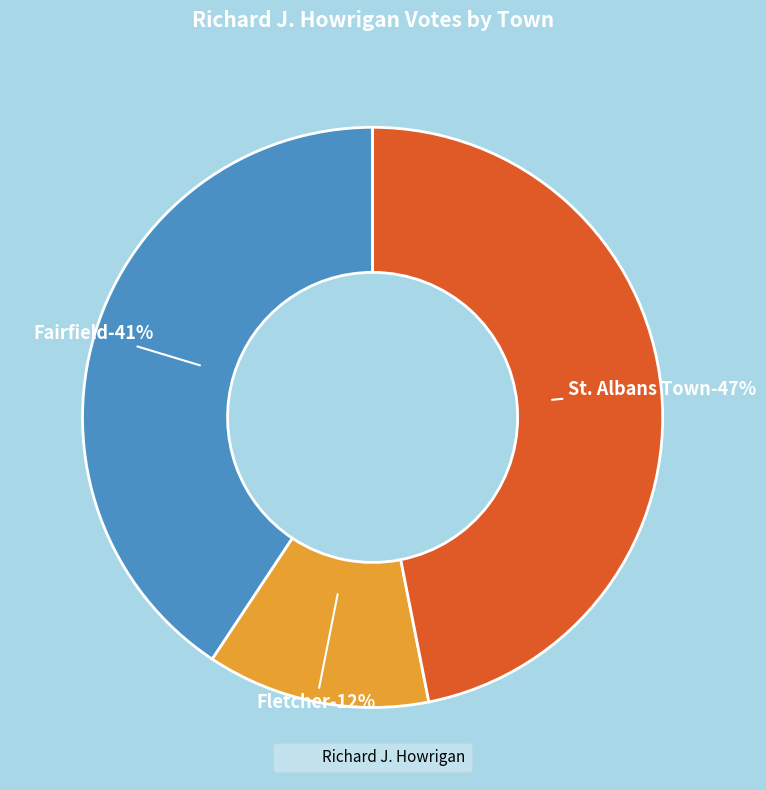

Approximately how many times larger is the value at Fletcher compared to St. Albans Town?

0.3